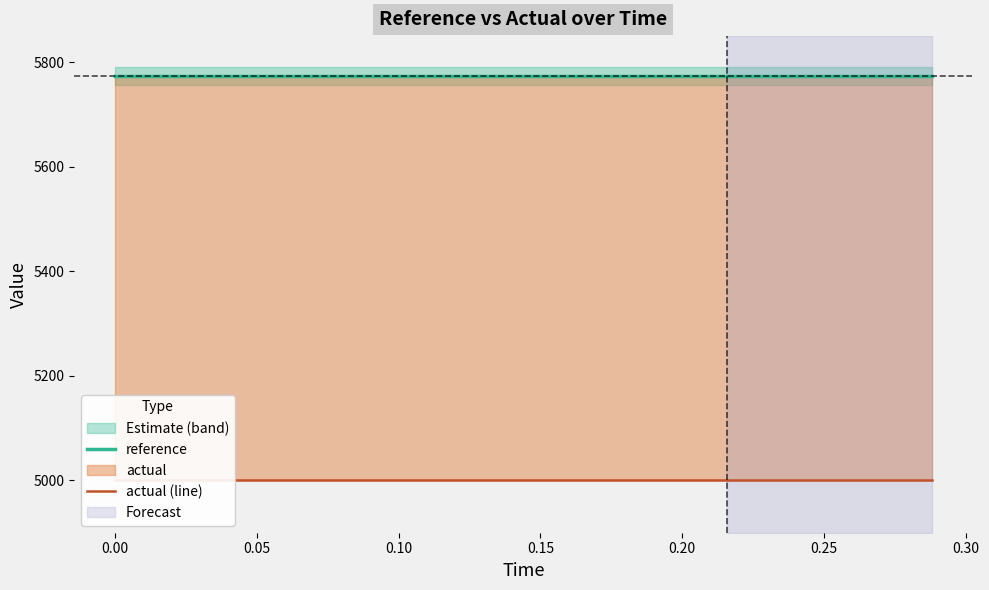

Does the chart have visible grid lines?

No